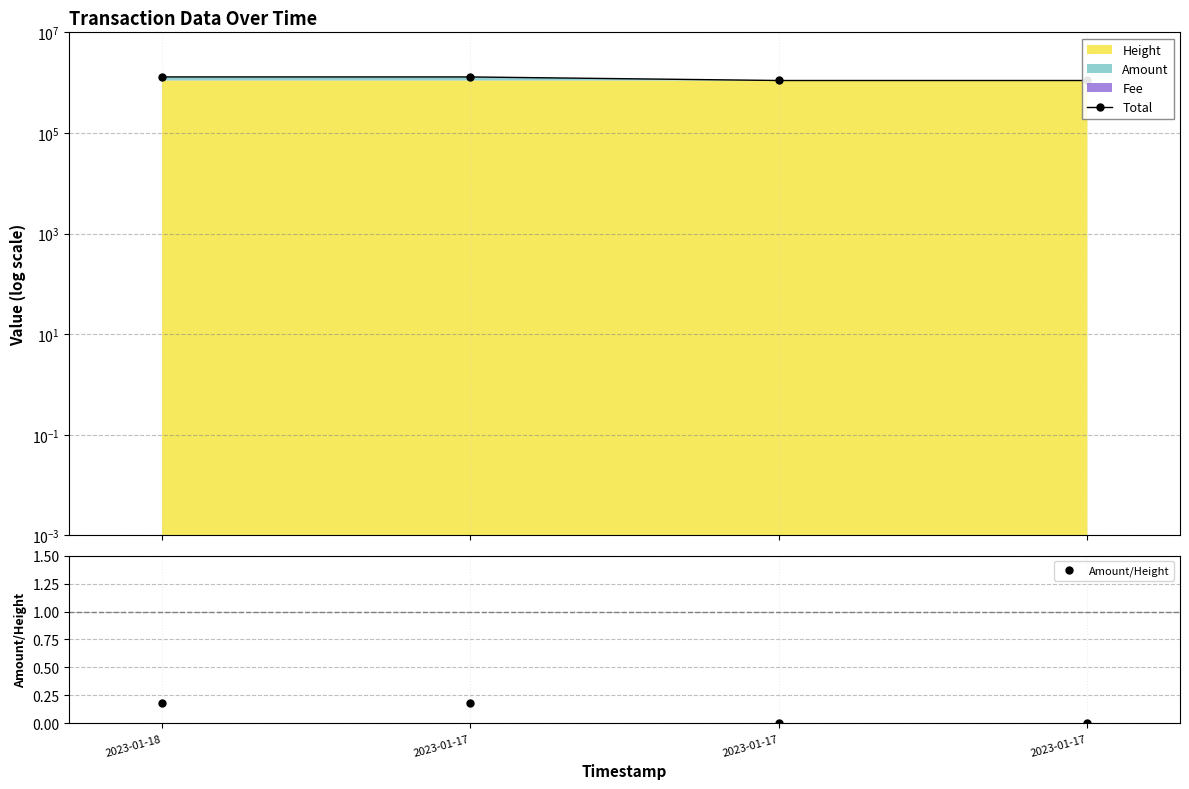

True or false: Total has a value of 1299311.9 at 2023-01-18.

True